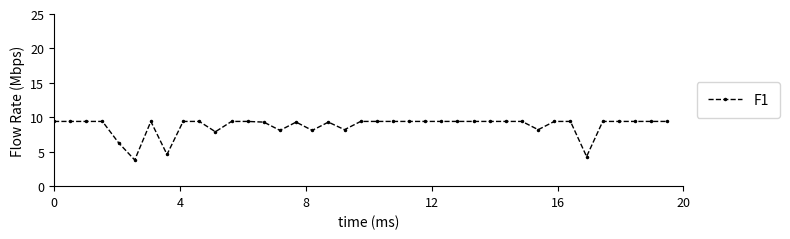

What is the average value?

8.7